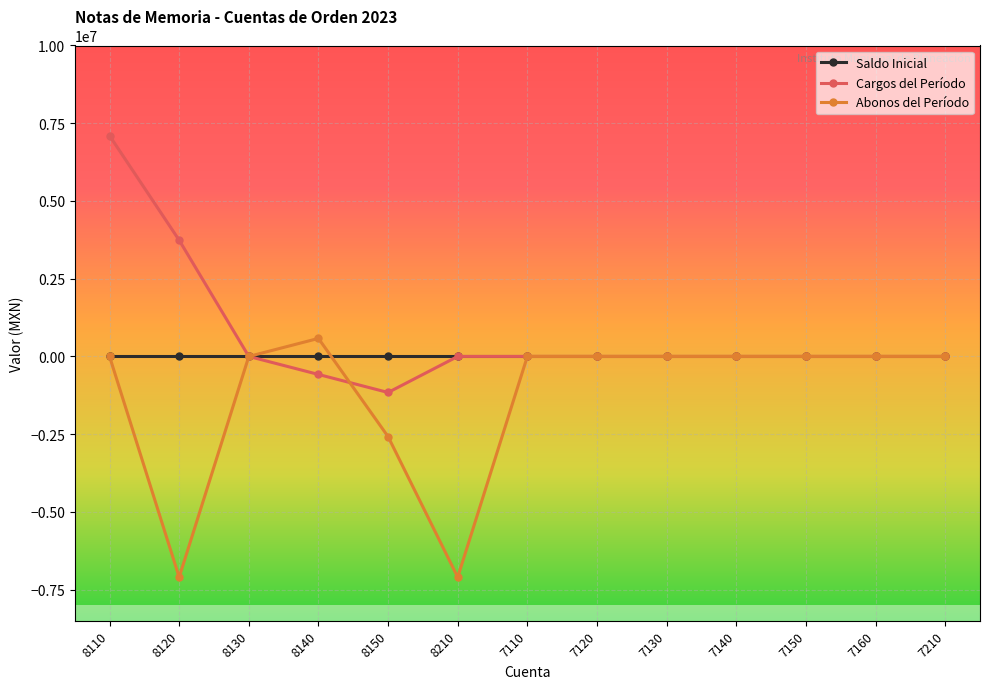

Reading left to right, transcribe all the data shown in this chart.

Saldo Inicial: 8110=0.0	8120=0.0	8130=0.0	8140=0.0	8150=0.0	8210=0.0	7110=0.0	7120=0.0	7130=0.0	7140=0.0	7150=0.0	7160=0.0	7210=0.0
Cargos del Período: 8110=7100000.0	8120=3738304.1	8130=0.0	8140=-579615.6	8150=-1159231.2	8210=0.0	7110=0.0	7120=0.0	7130=0.0	7140=0.0	7150=0.0	7160=0.0	7210=0.0
Abonos del Período: 8110=0.0	8120=-7100000.0	8130=0.0	8140=579615.6	8150=-2579072.9	8210=-7100000.0	7110=0.0	7120=0.0	7130=0.0	7140=0.0	7150=0.0	7160=0.0	7210=0.0